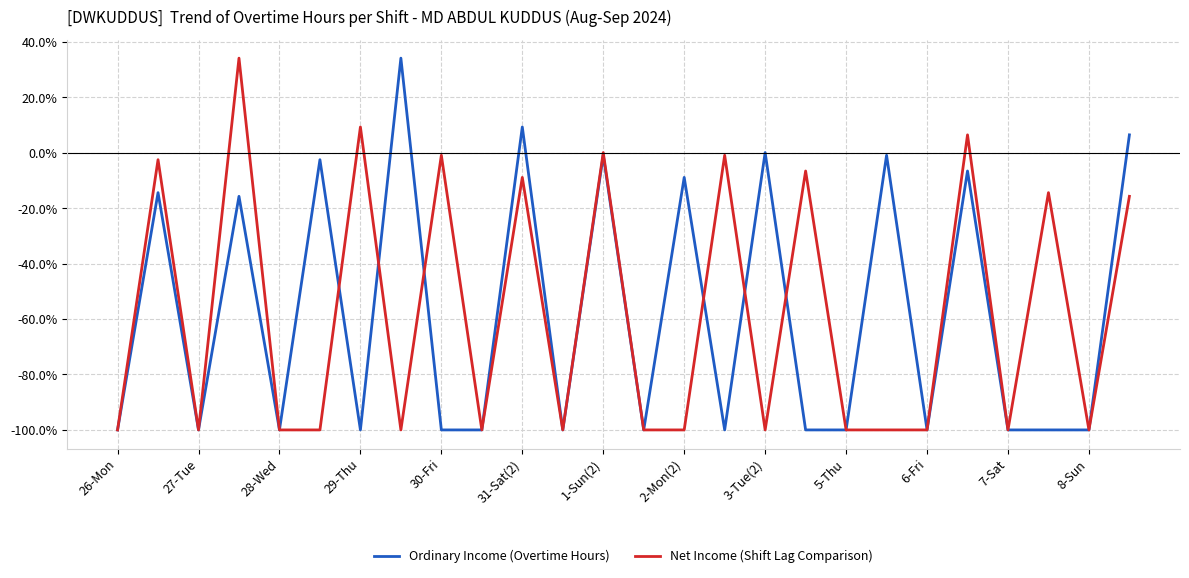

What is the maximum value shown in the chart?

34.1